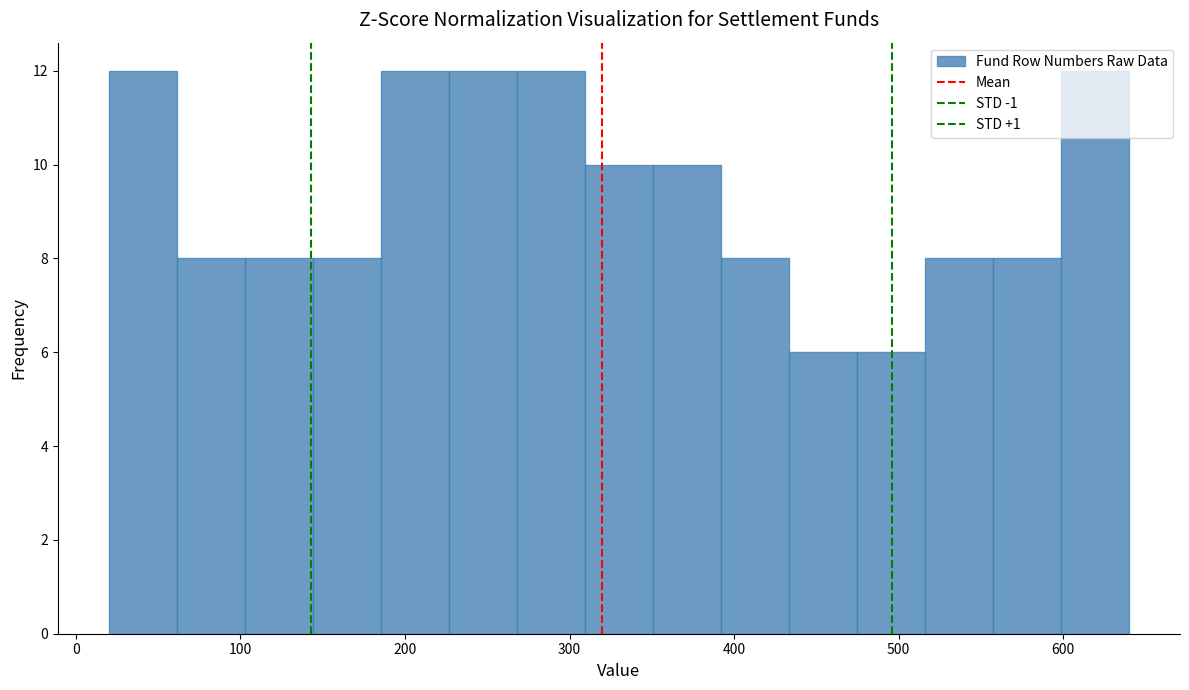

Reading left to right, transcribe this chart: for each bar, give the range it covers on the x-axis and its height. Neither the bar edges nor the heights are printed on the chart, so give them approximately, as read against the axes.

20 to 60: 12
60 to 100: 8
100 to 140: 8
140 to 190: 8
190 to 230: 12
230 to 270: 12
270 to 310: 12
310 to 350: 10
350 to 390: 10
390 to 430: 8
430 to 470: 6
470 to 520: 6
520 to 560: 8
560 to 600: 8
600 to 640: 12